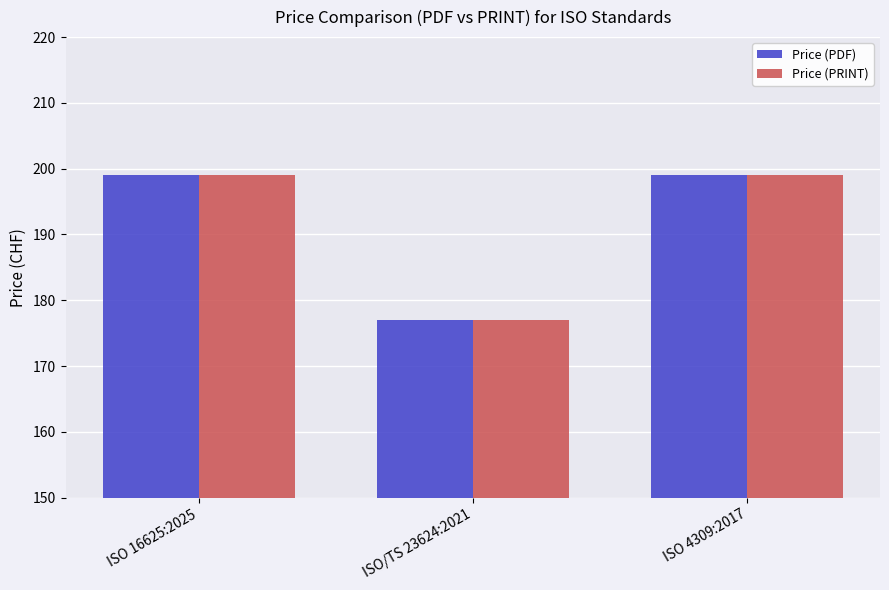

What is the average value of the Price (PRINT) series?

192